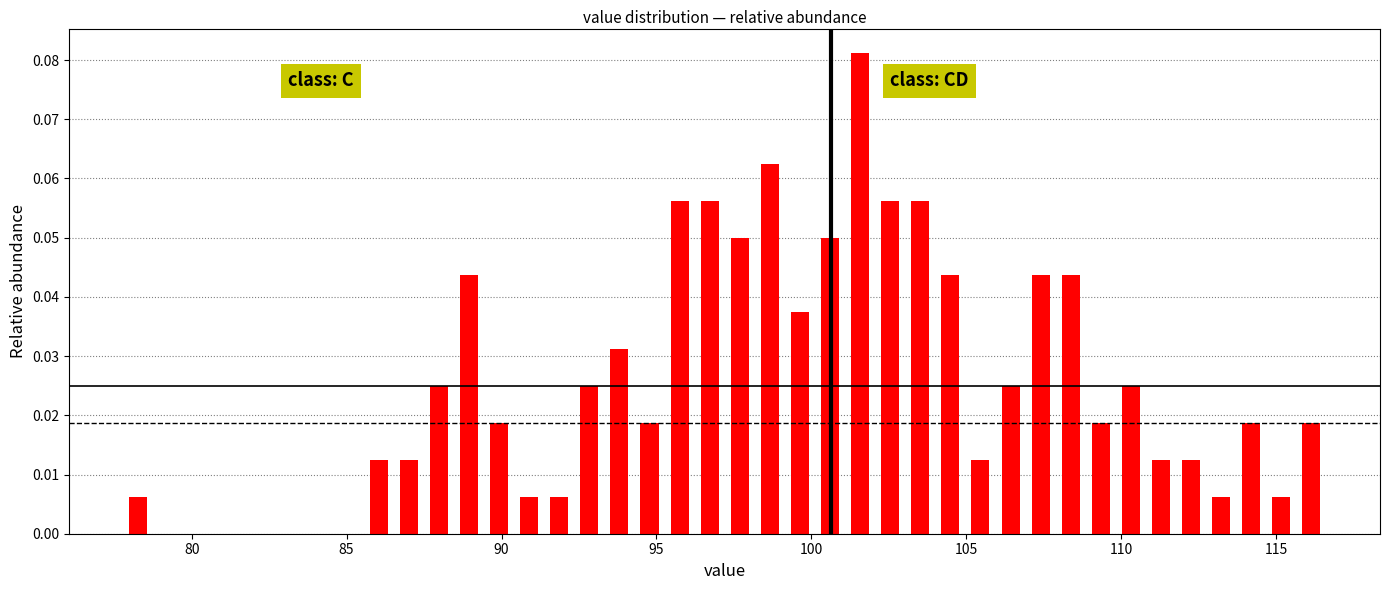

Around what value on the x-axis is the tallest bar? Give the approximate position of its centre, as read against the axis.

101.5